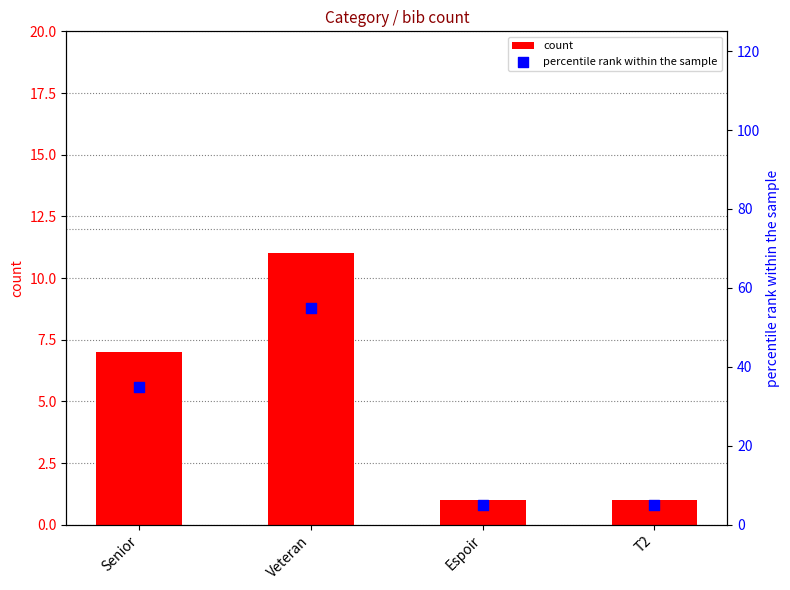

Which series reaches the minimum Y coordinate?

count